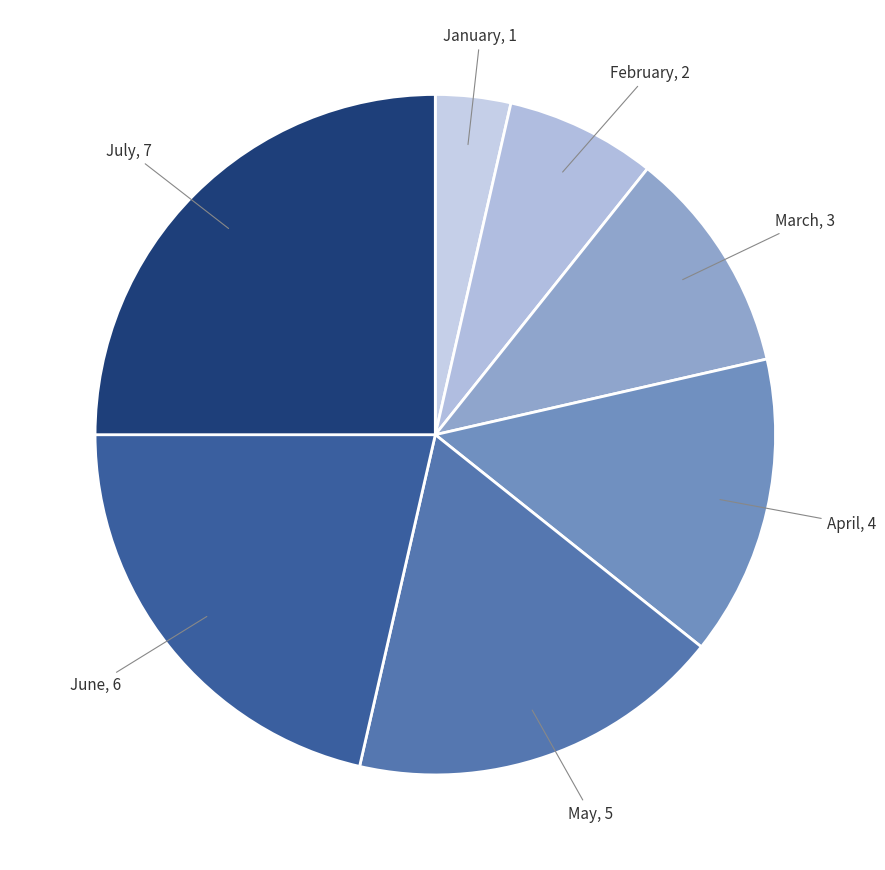

Count the number of slices in the pie.

7